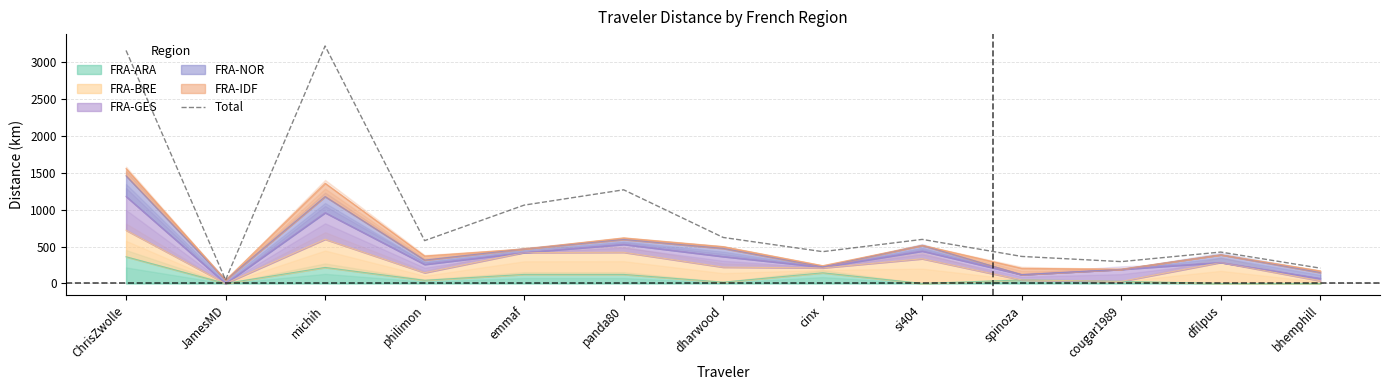

What is the change in value from ChrisZwolle to emmaf?

-2097.8